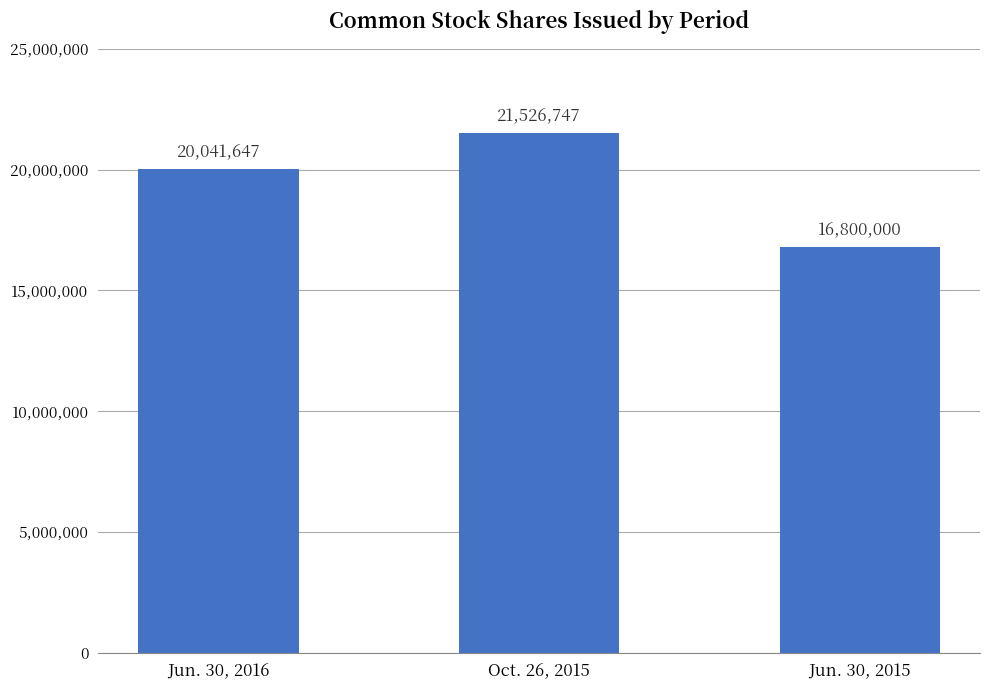

Reading left to right, what are all the values shown in this chart?

Jun. 30, 2016=20041647	Oct. 26, 2015=21526747	Jun. 30, 2015=16800000